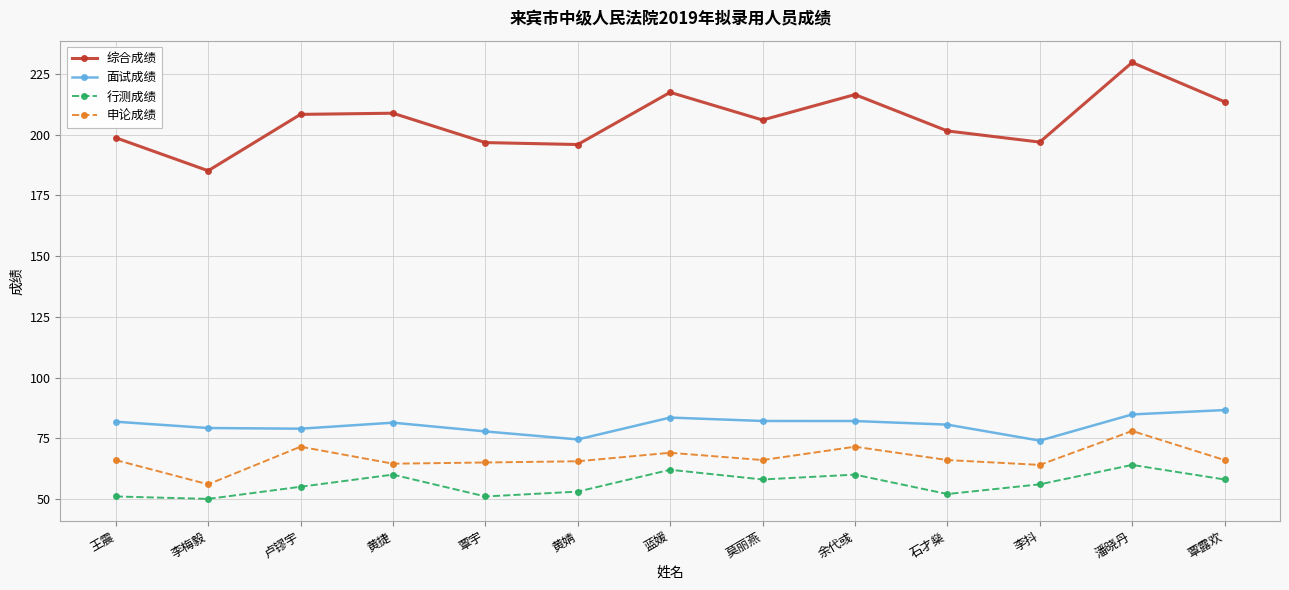

What is the average value of the 面试成绩 series?

80.6